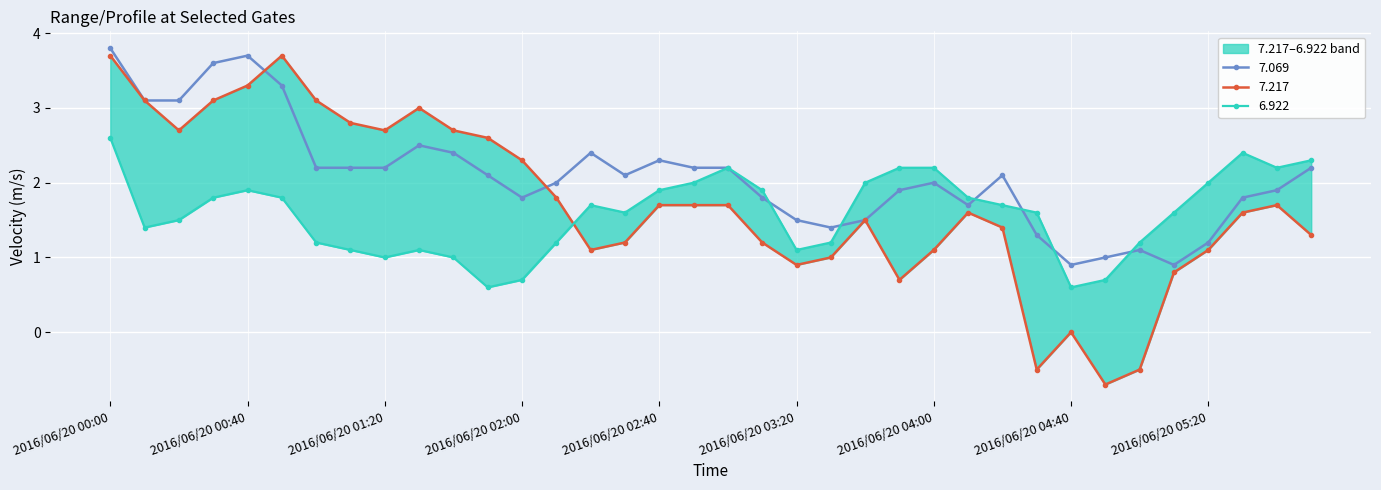

The 7.217 series shows 0.9 at 2016/06/20 00:30. True or false?

False